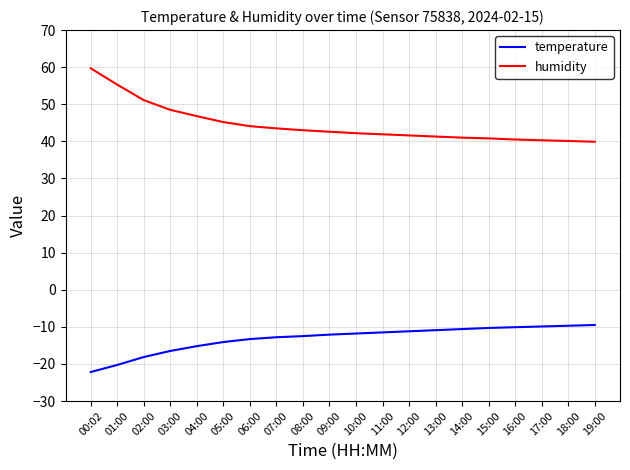

At which category is the sum across all series the highest?

00:02